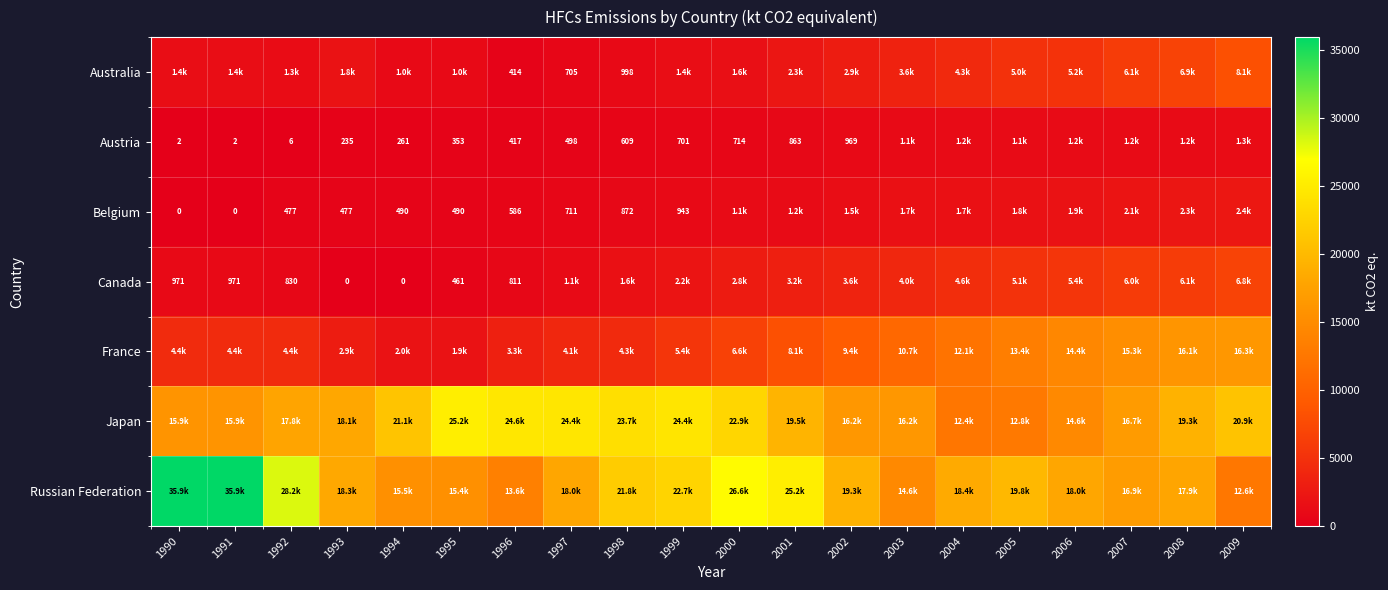

Is it true that Austria equals 969.4 at 2002?

True